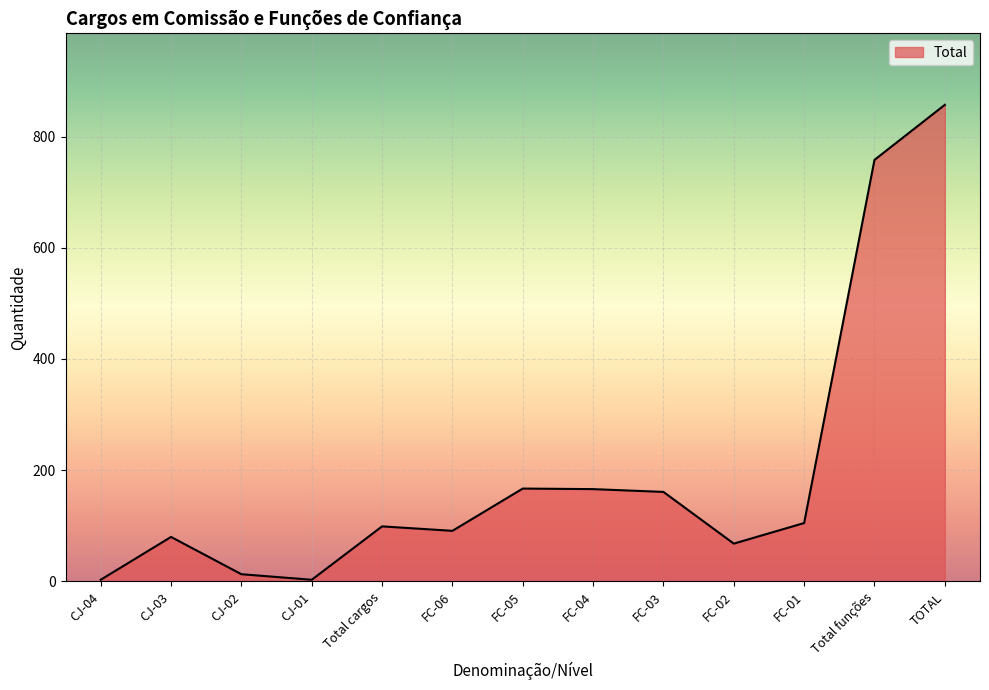

Does the chart have visible grid lines?

Yes